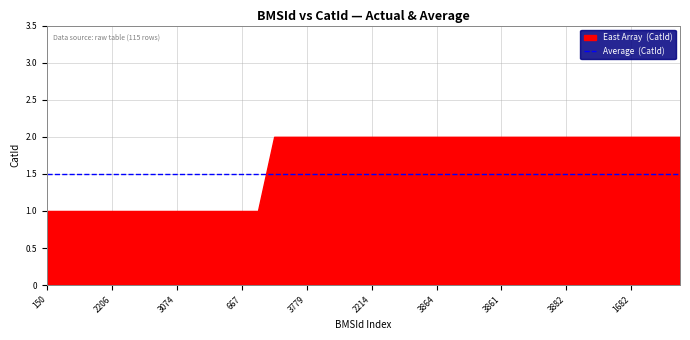

True or false: Average has more than 0 interior local peaks.

False